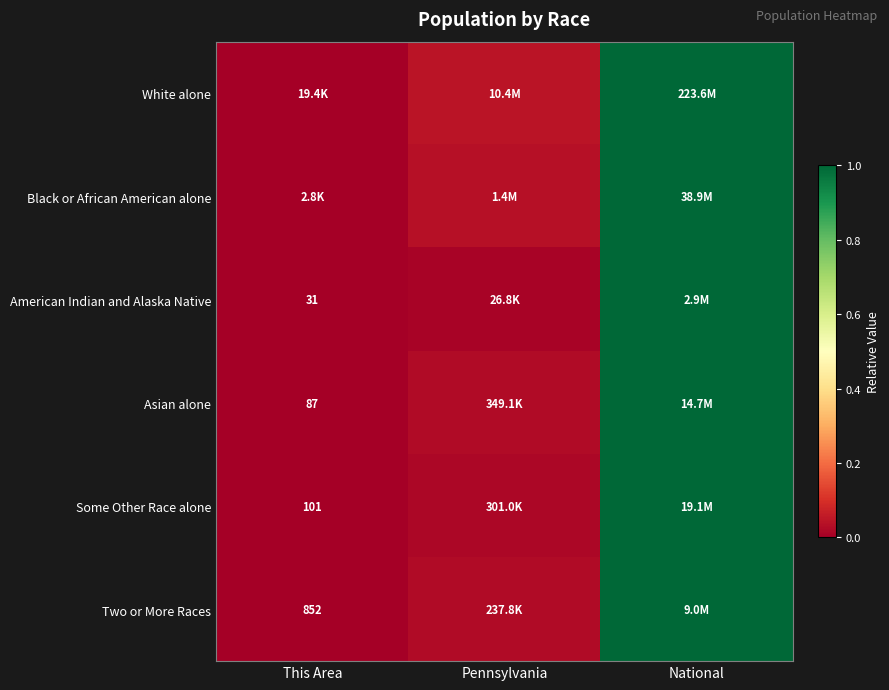

The American Indian and Alaska Native series shows 0.7 at National. True or false?

False